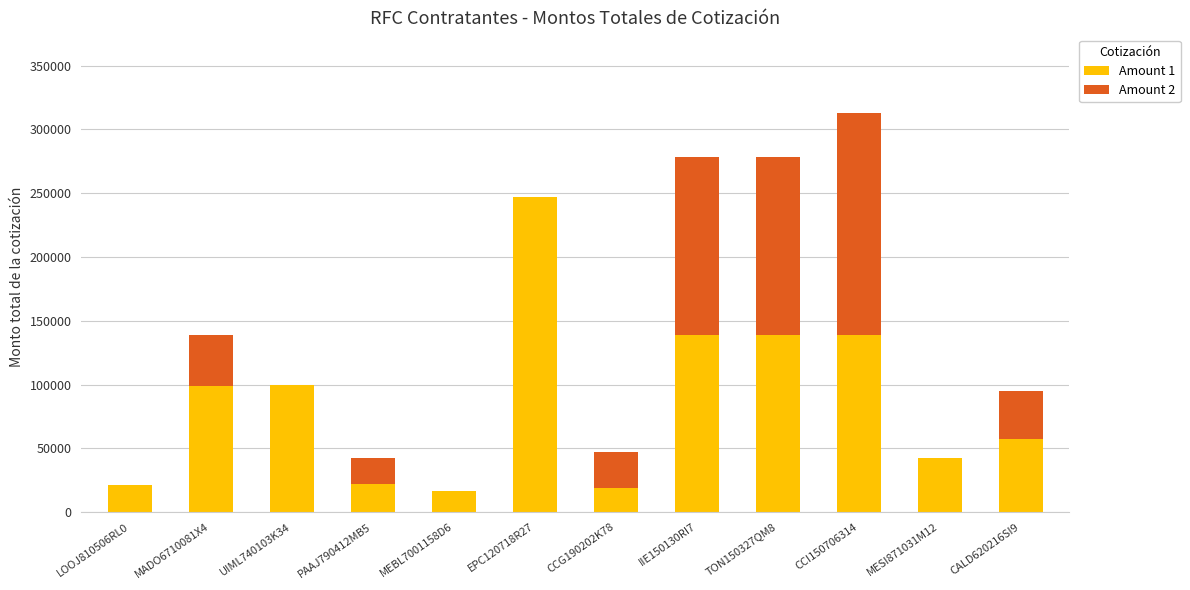

At which category is the sum across all series the highest?

CCI150706314